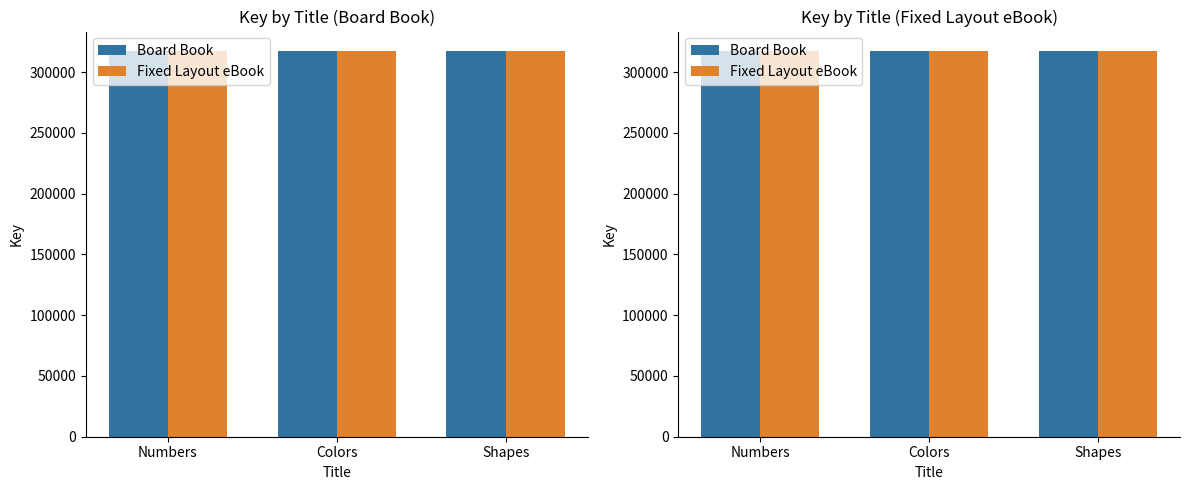

What is the label of the 3rd bar from the right?

Numbers